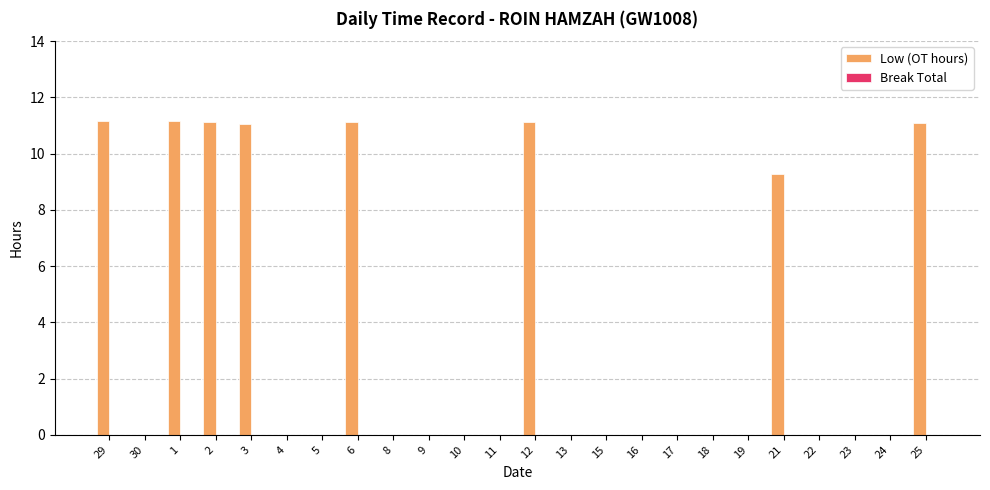

Are the bars grouped side by side (vs. stacked)?

No